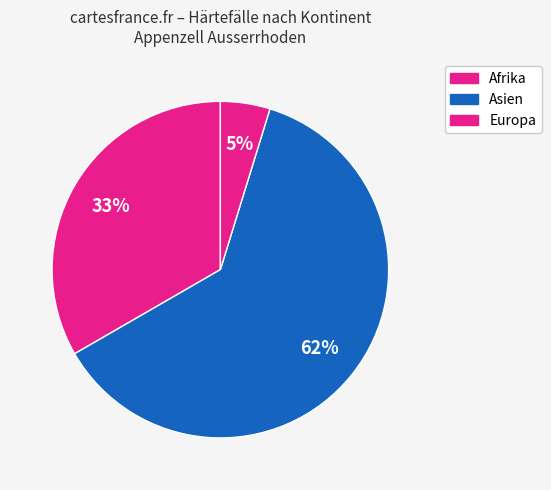

How many segments does this pie chart have?

3